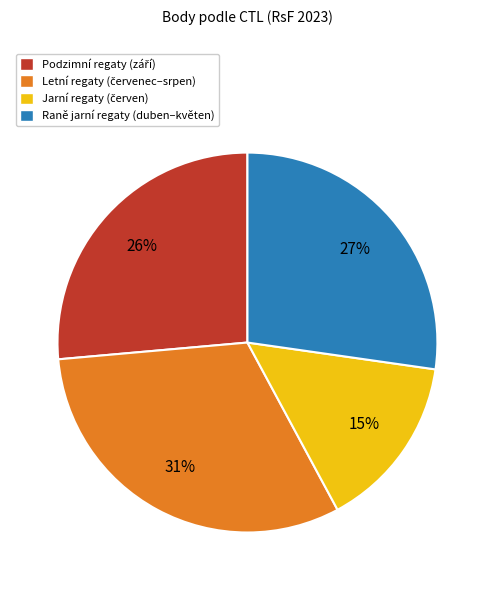

Does any single category account for the majority?

No